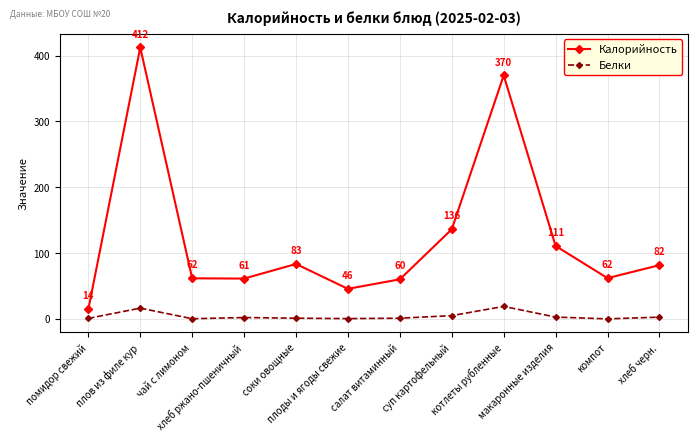

What is the value of the Калорийность point at the 7th from the left?

60.1